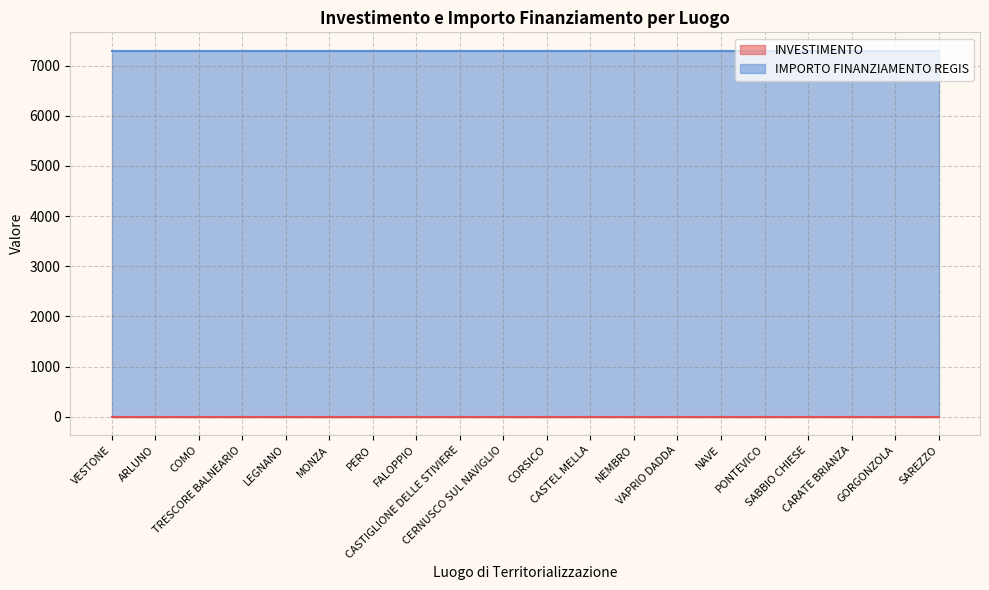

Where is INVESTIMENTO nearest to the value 1?

VESTONE